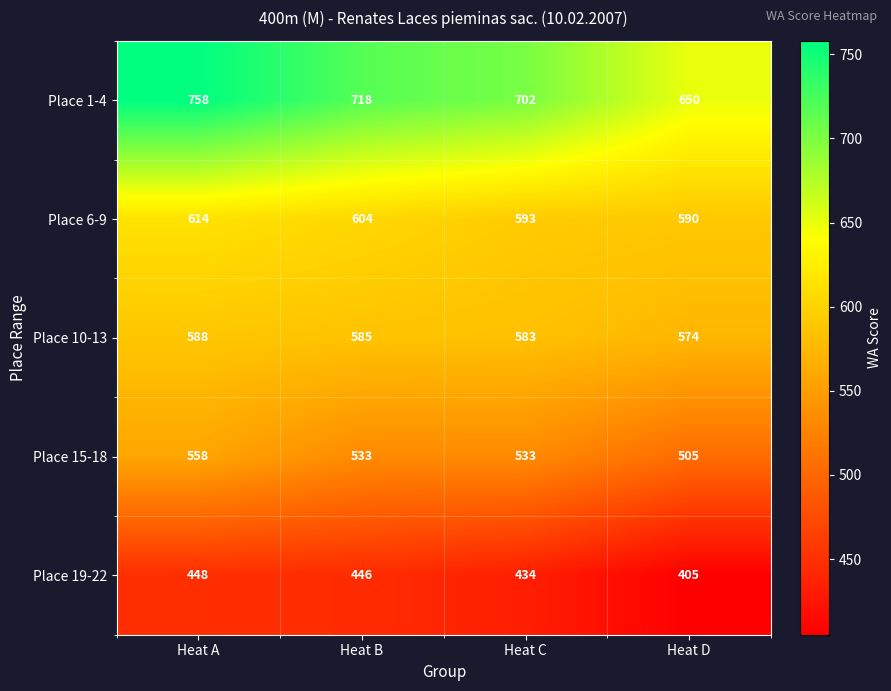

Rank the series by their maximum value, from lowest to highest.

Place 19-22, Place 15-18, Place 10-13, Place 6-9, Place 1-4